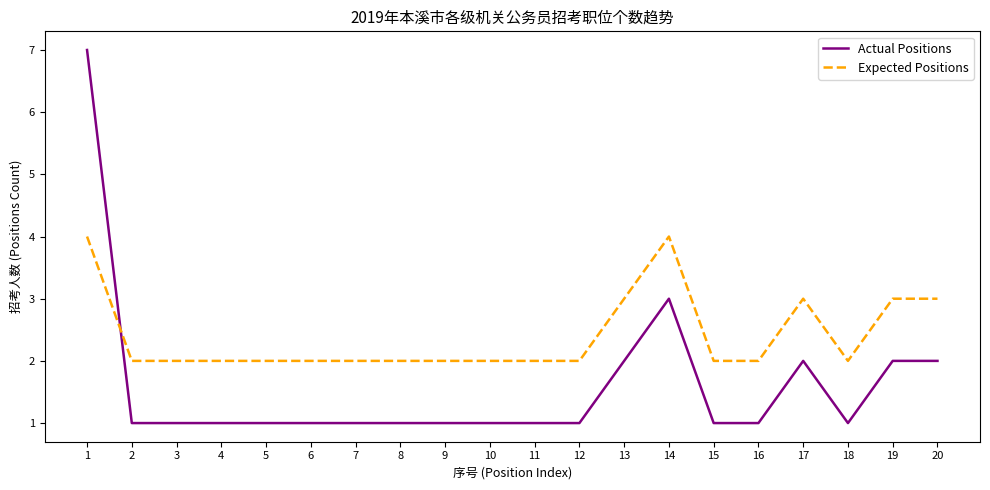

Which series has the widest spread of values?

Actual Positions